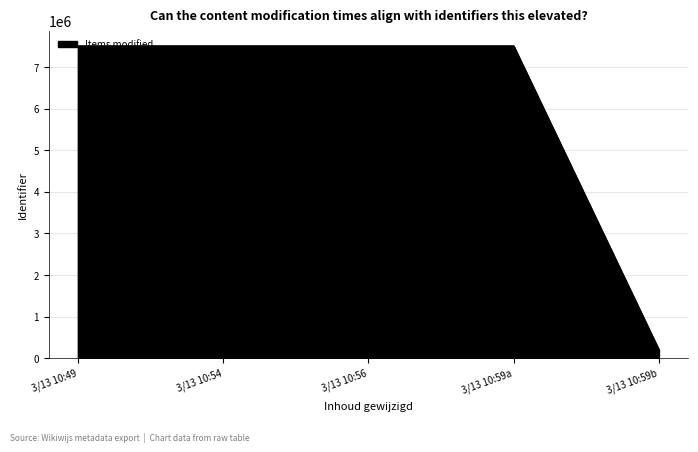

The value at 3/13 10:59b is 195458. True or false?

True